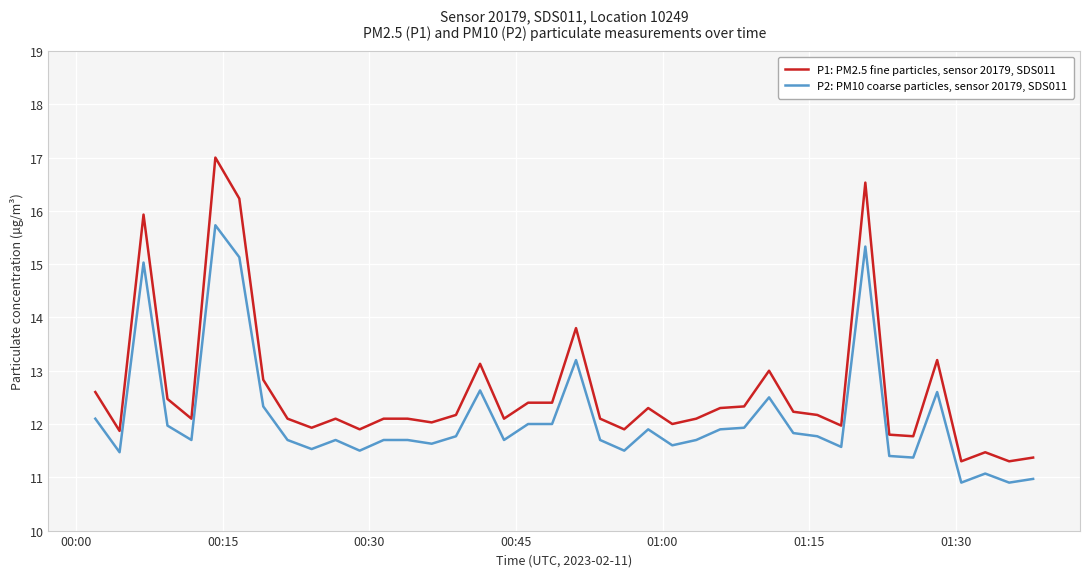

Which series has the largest total across all categories?

P1: PM2.5 fine particles, sensor 20179, SDS011